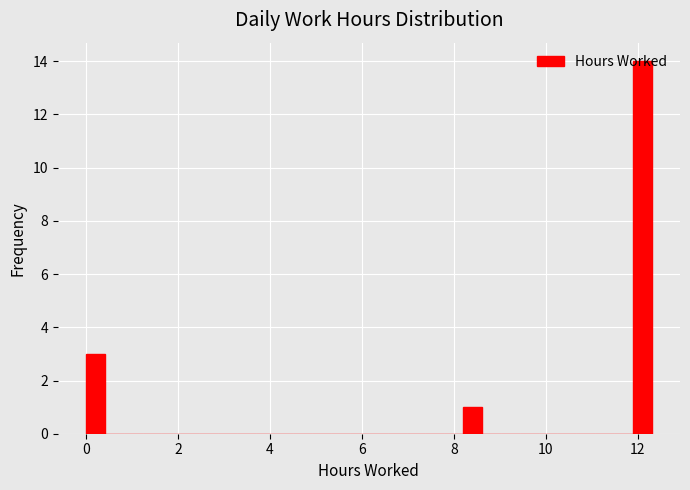

Around what value on the x-axis is the tallest bar? Give the approximate position of its centre, as read against the axis.

12.0